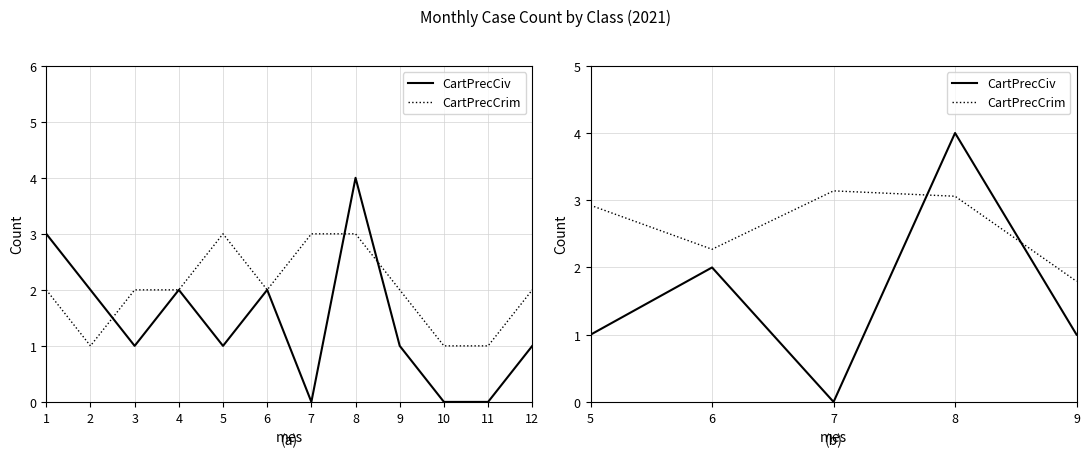

How many values in the CartPrecCiv series are below 1?

1